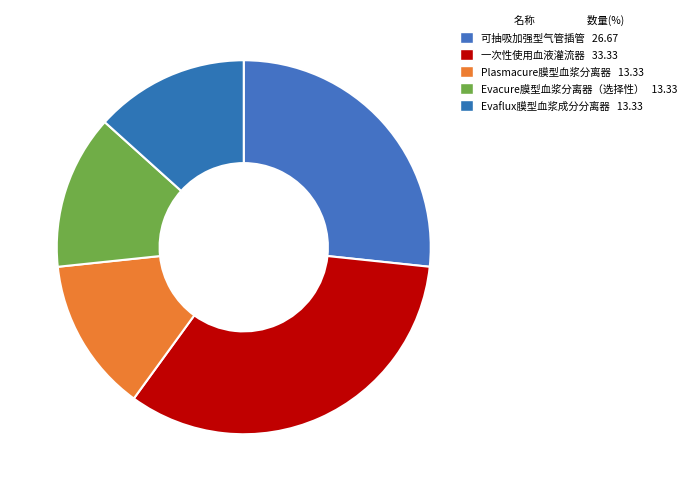

How many segments does this pie chart have?

5